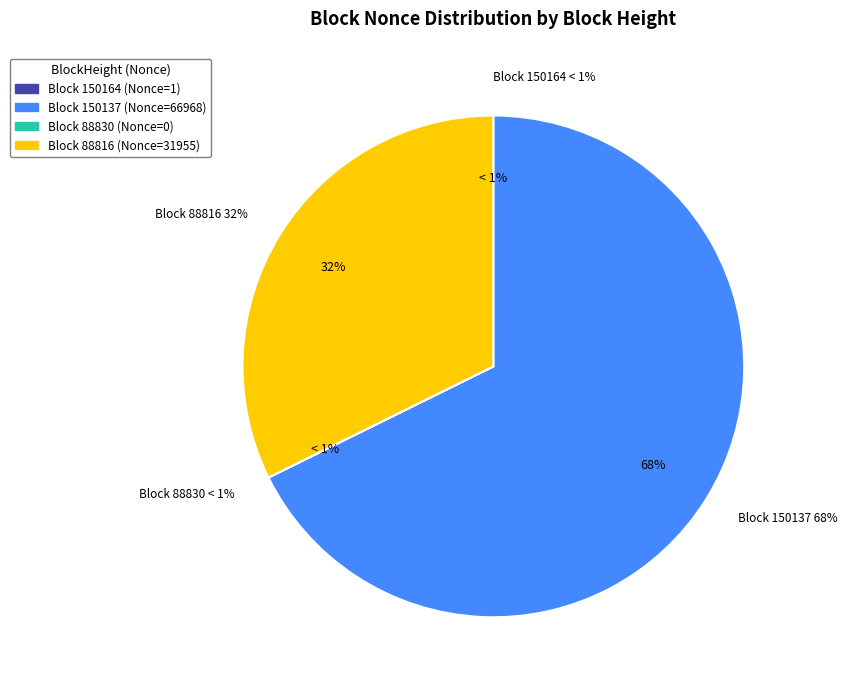

To the nearest percent, what is the combined percentage of 150164 and 150137?

68%